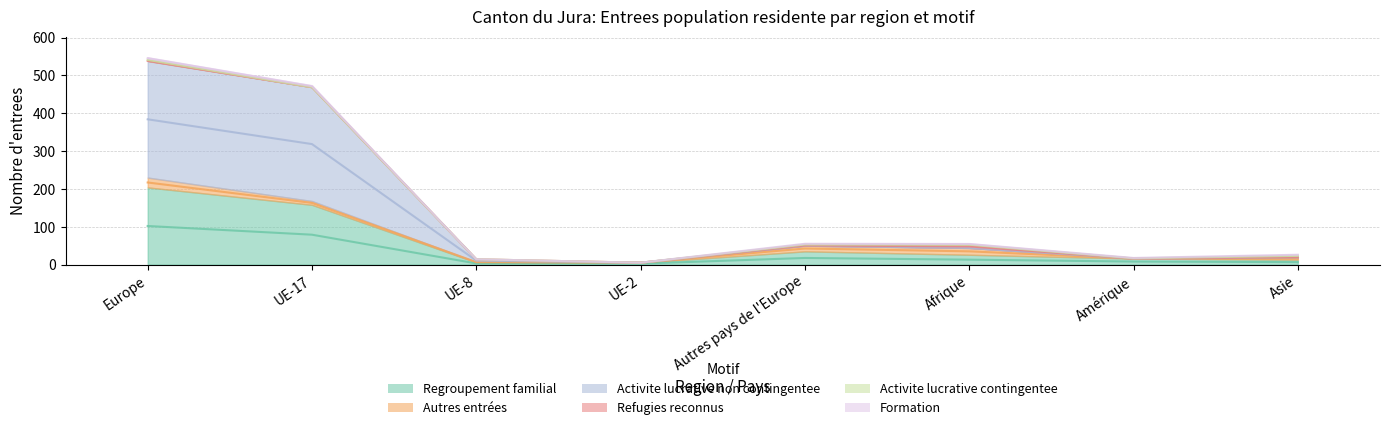

At which category does Autres entrées reach its first local valley?

UE-2